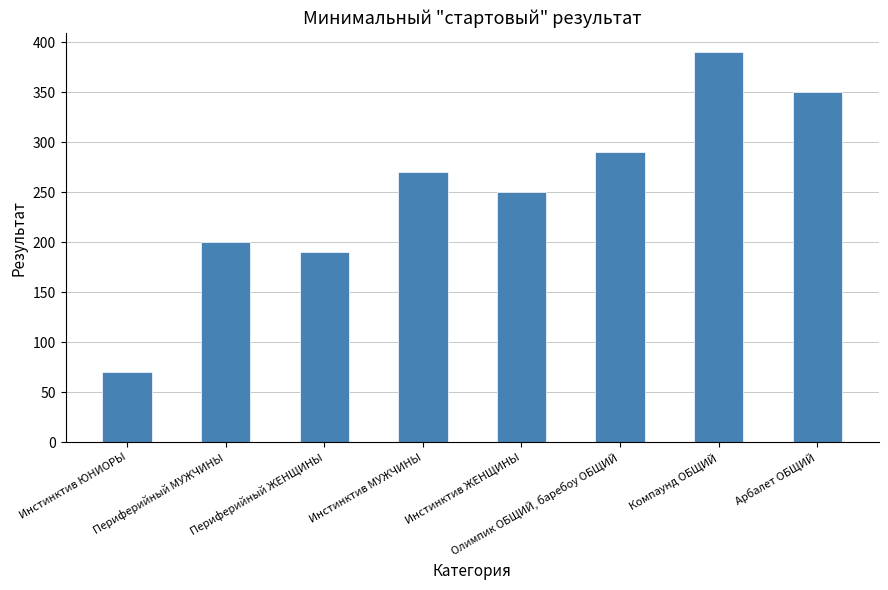

At which label is the value closest to 230?

Инстинктив ЖЕНЩИНЫ